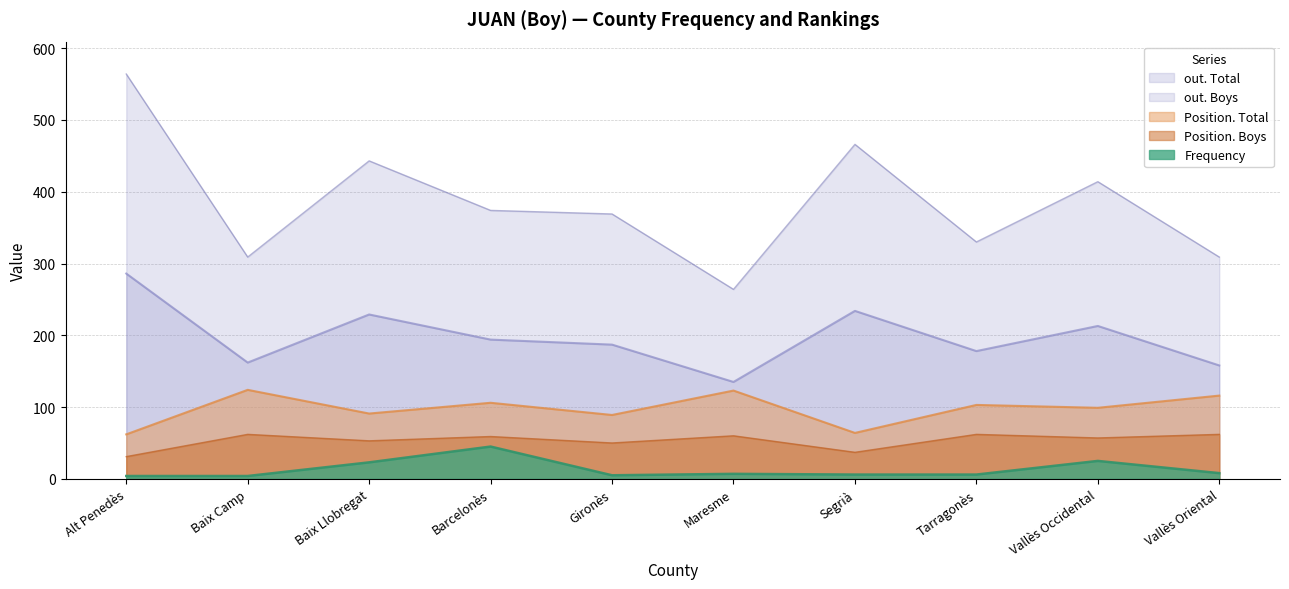

Does the chart have visible grid lines?

Yes